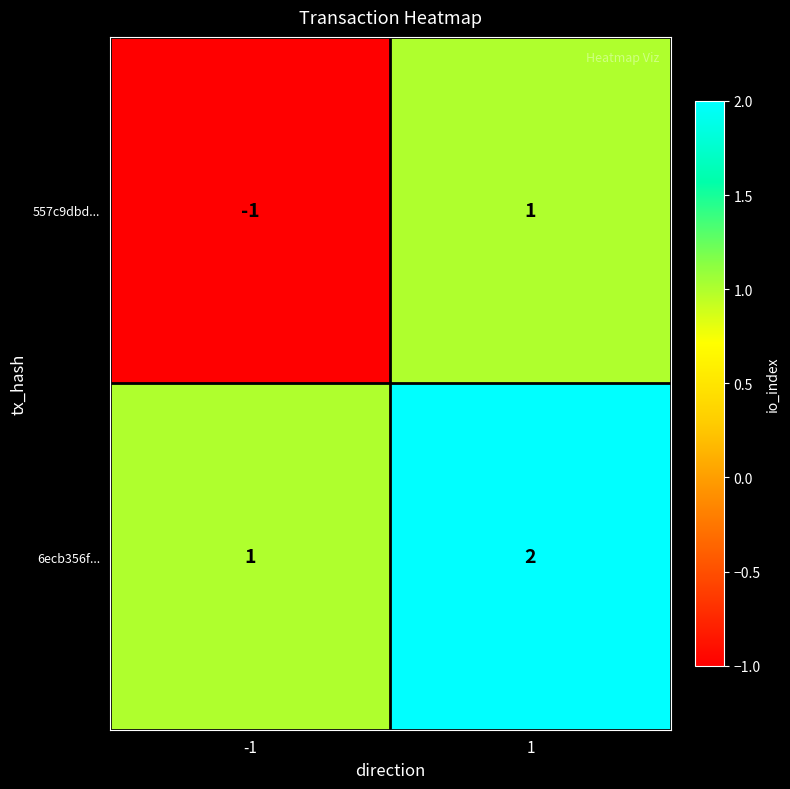

List the series in order of their overall mean, highest first.

6ecb356f..., 557c9dbd...